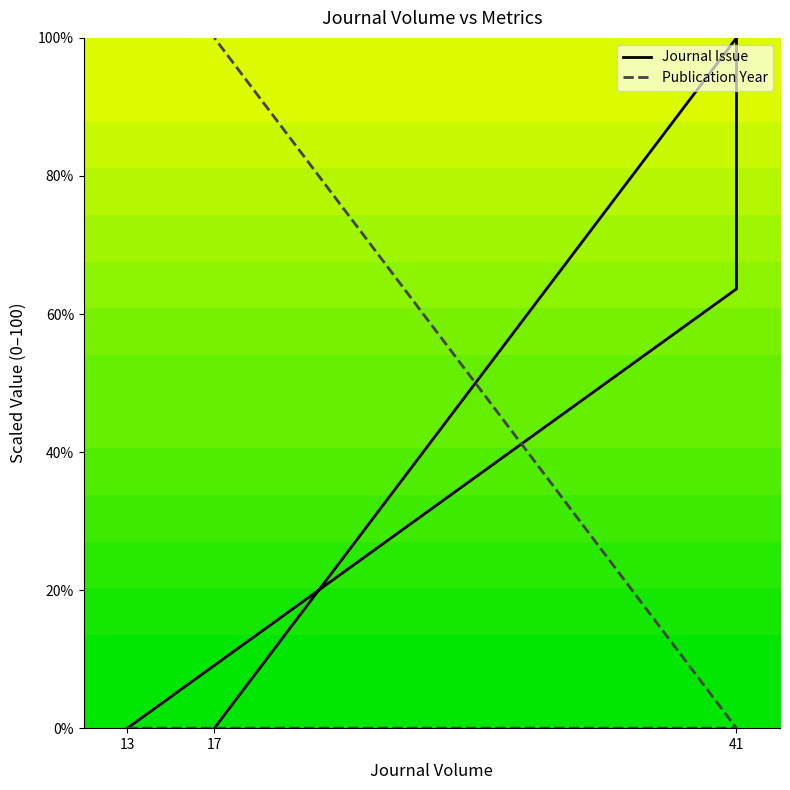

The Publication Year series shows 0.0 at 13. True or false?

True